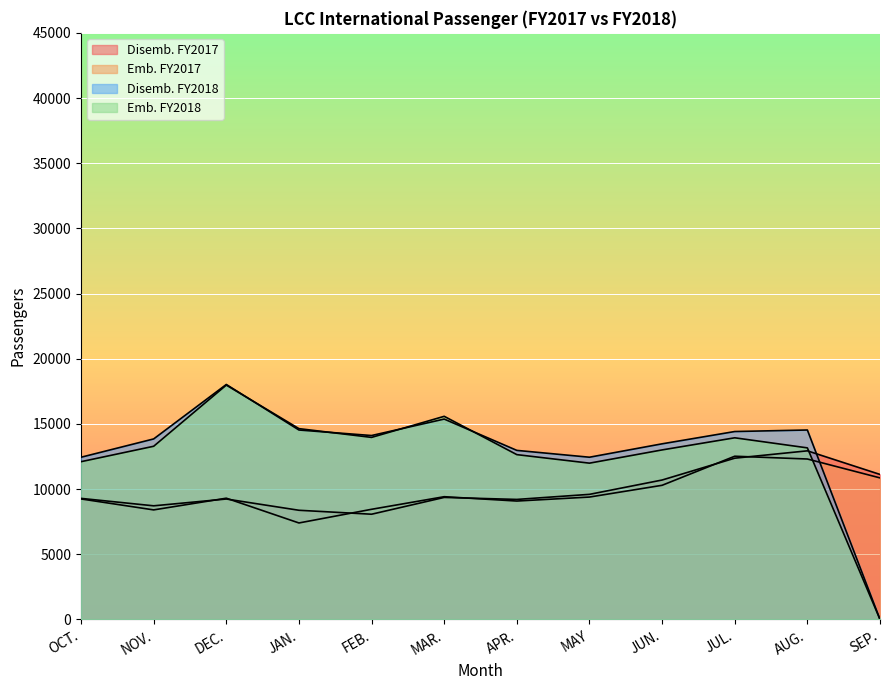

Count the number of categories in the chart.

12